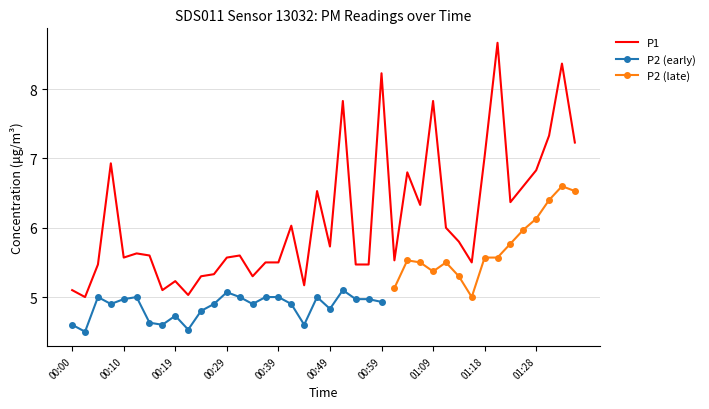

What position from the right is 01:13?

10